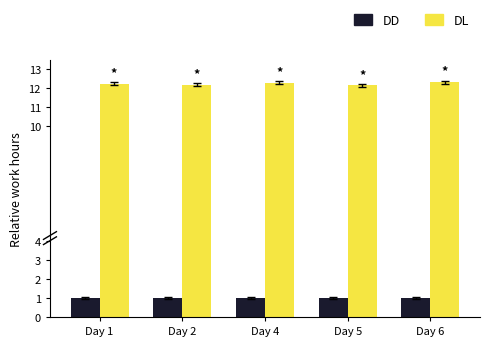

Rank the series by their average value, from highest to lowest.

DL, DD